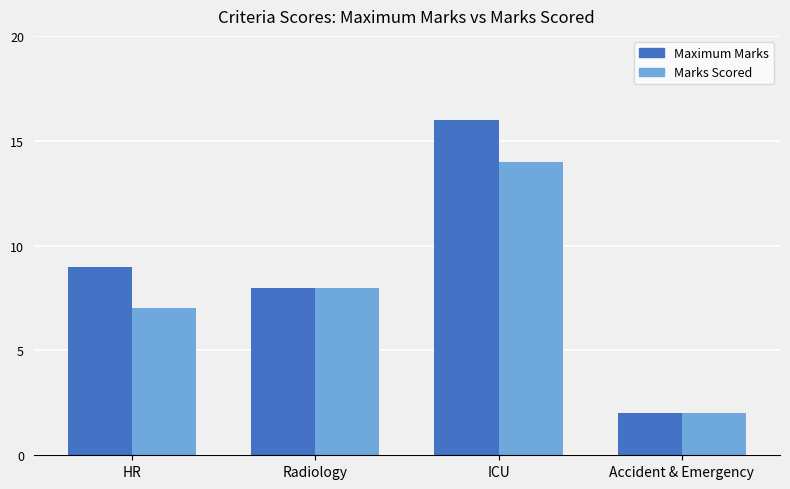

At how many categories does at least one series exceed 14?

1